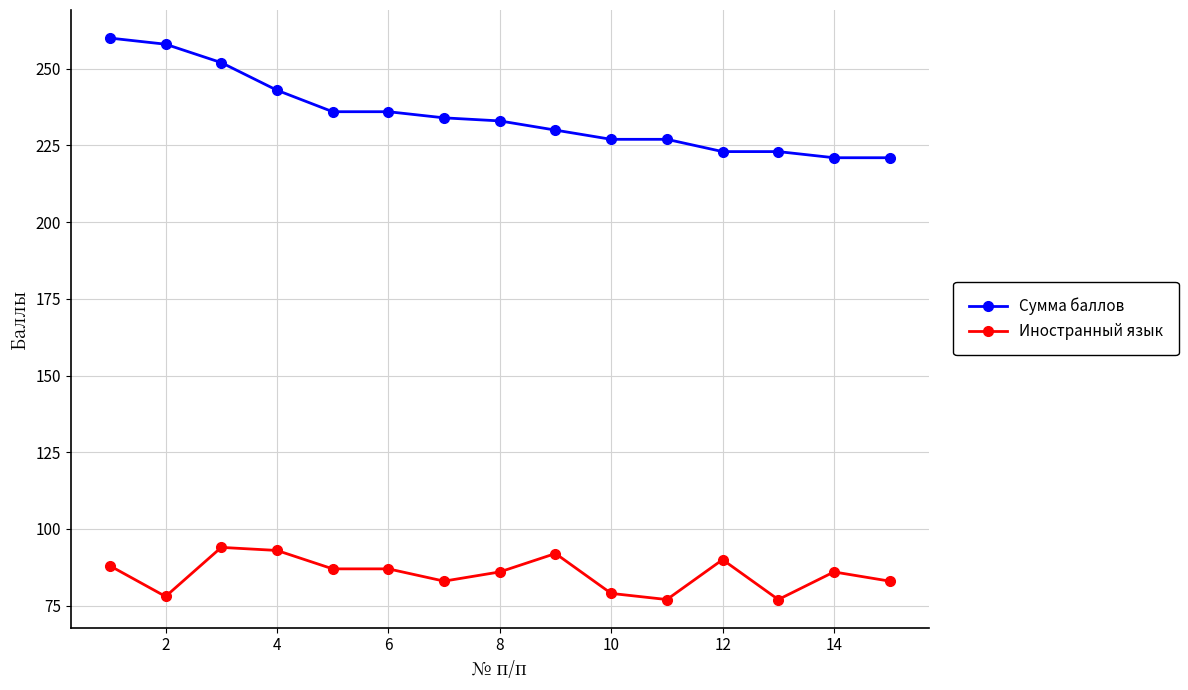

What is the maximum value shown in the chart?

260